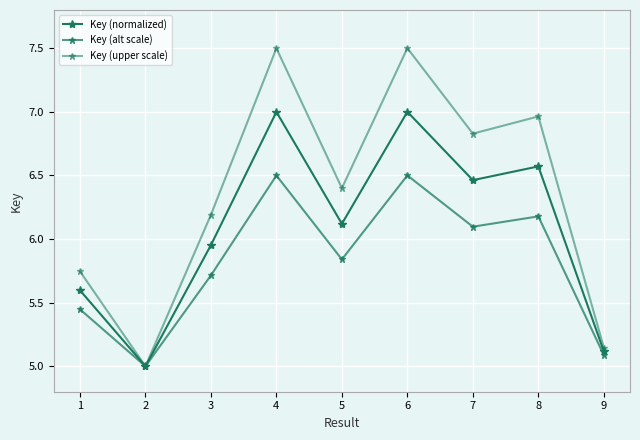

What is the minimum value shown in the chart?

5.0